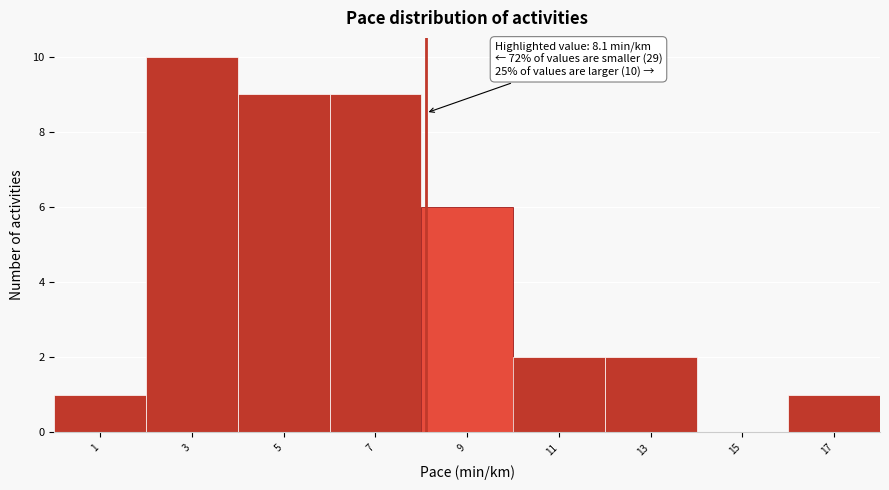

Over which range of the x-axis is the bar tallest?

2 to 4